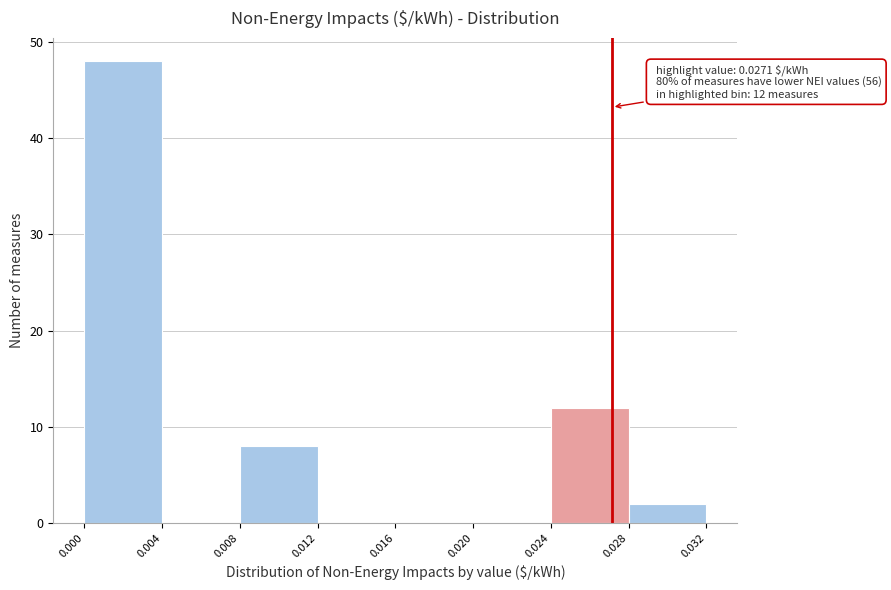

Which range on the x-axis has the tallest bar?

0.000 to 0.004